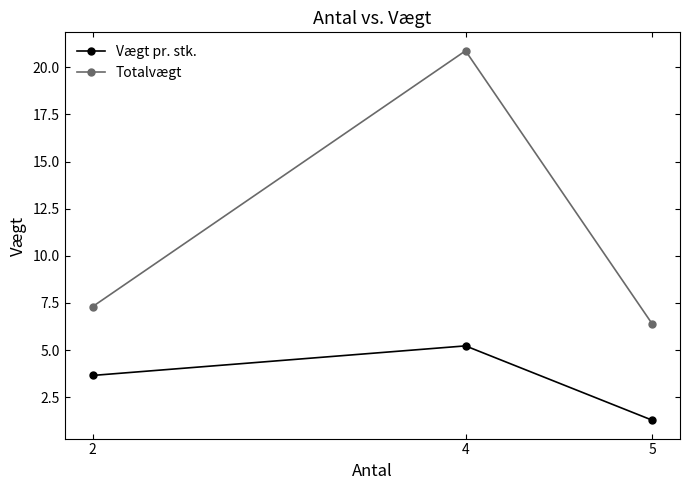

Which series has the widest spread of values?

Totalvægt